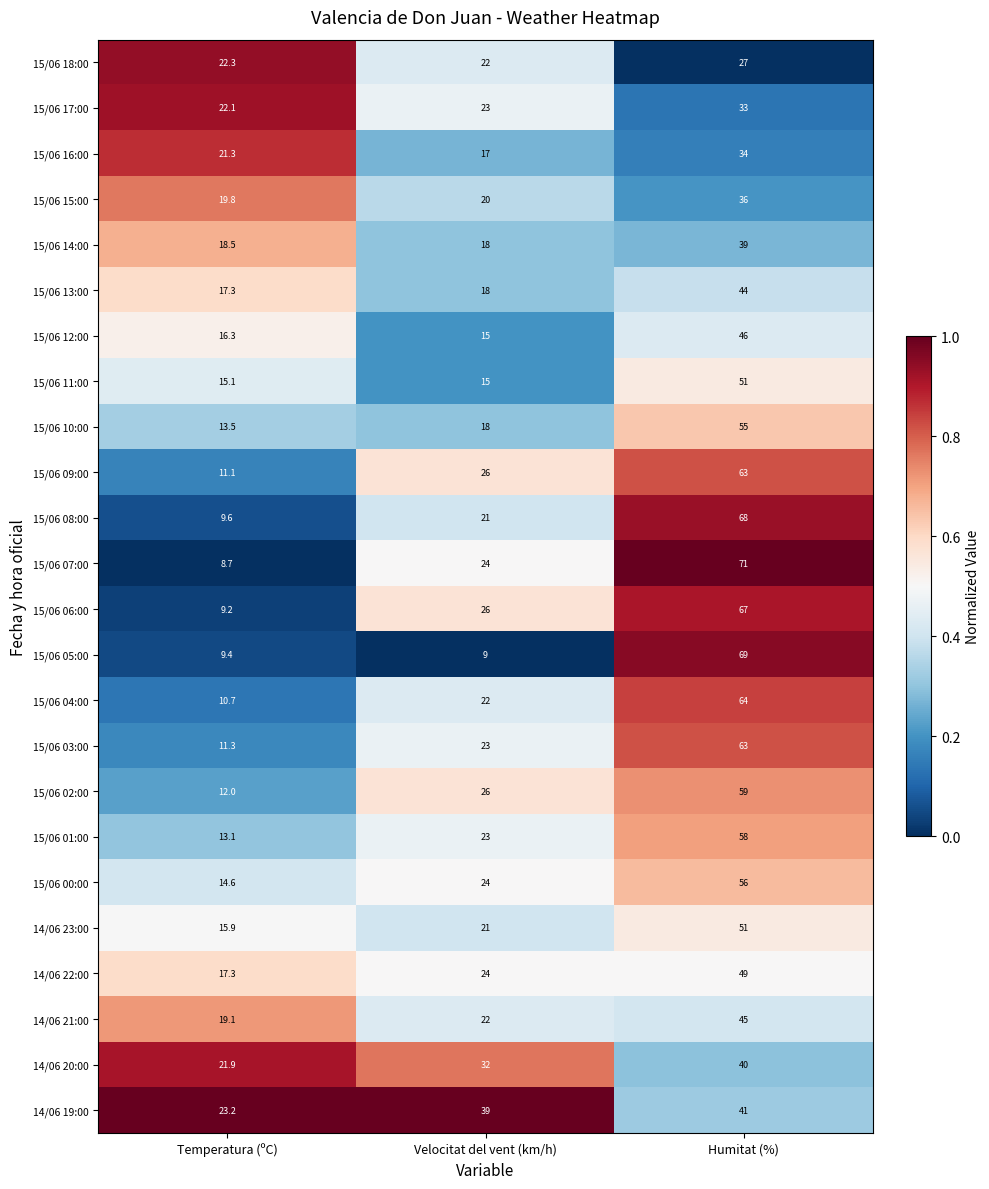

What is the difference between the highest and lowest values at Temperatura (ºC)?

14.5